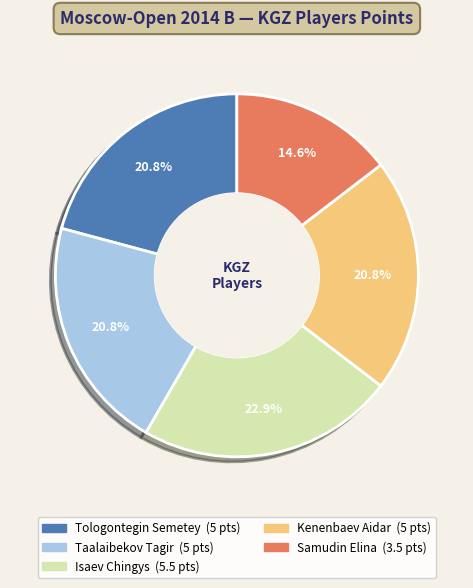

What percentage is the Samudin Elina slice, to the nearest percent?

15%